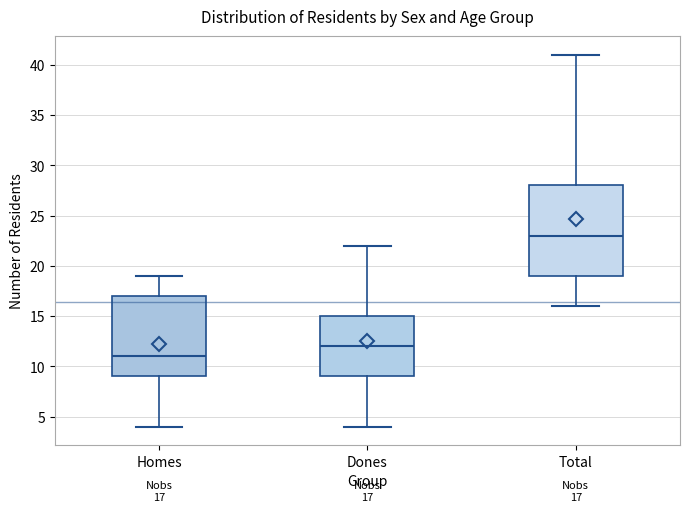

Which box has the highest median line?

Total